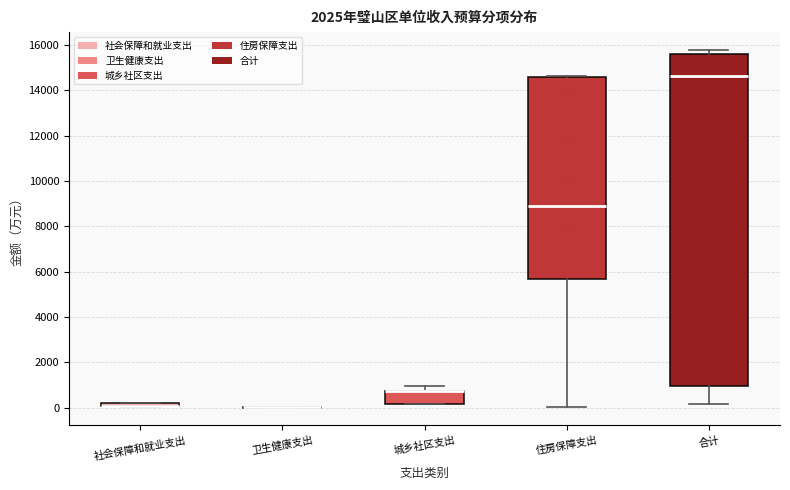

Comparing the boxes themselves (not the whiskers), which one is the tallest?

合计